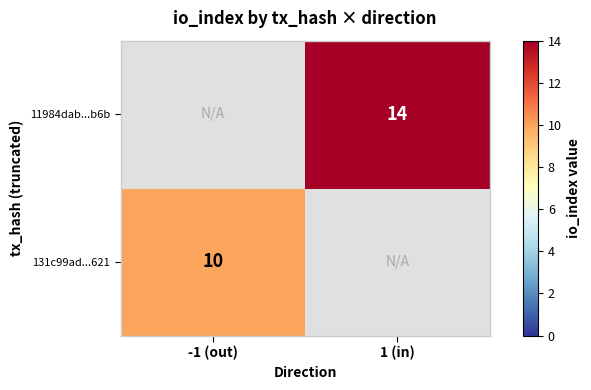

Is the value of 131c99ad...621 at -1 (out) greater than the value of 11984dab...b6b at 1 (in)?

No